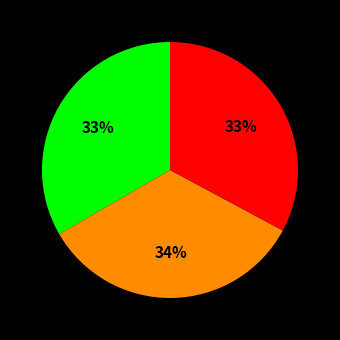

To the nearest percent, what is the average slice percentage?

33%